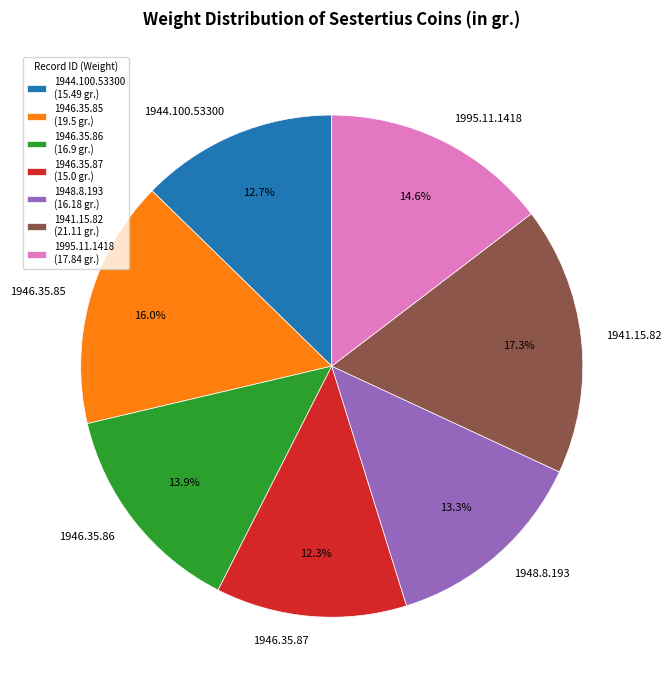

What percentage is NOT represented by 1948.8.193?

86.7%